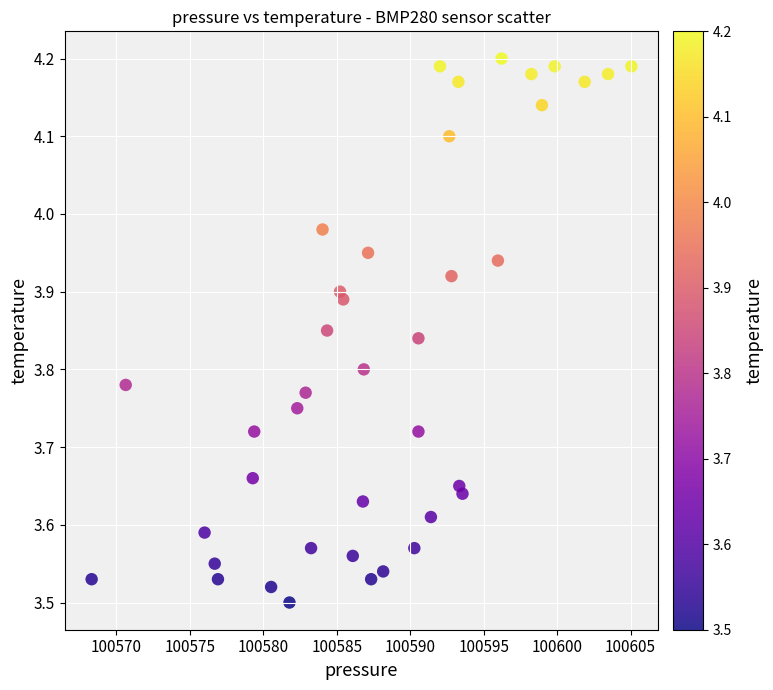

What is the range of X values (max minus min)?

36.8